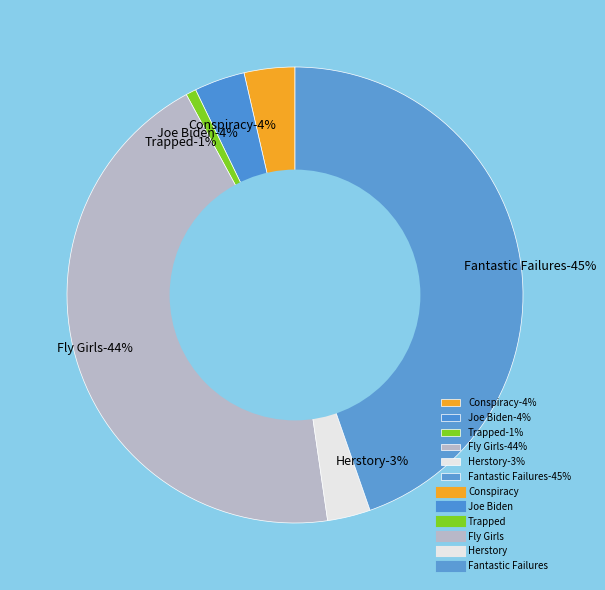

To the nearest percent, what is the difference between the Herstory and Joe Biden slice percentages?

1%